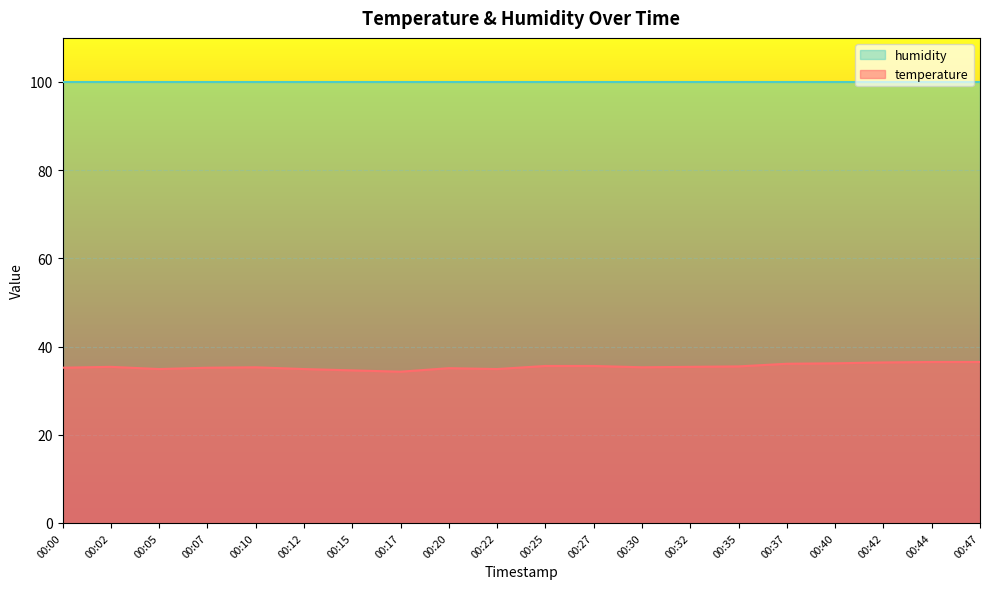

Rank the categories by value from lowest to highest.

00:17, 00:15, 00:05, 00:12, 00:22, 00:20, 00:00, 00:07, 00:10, 00:30, 00:02, 00:32, 00:35, 00:25, 00:27, 00:37, 00:40, 00:42, 00:44, 00:47